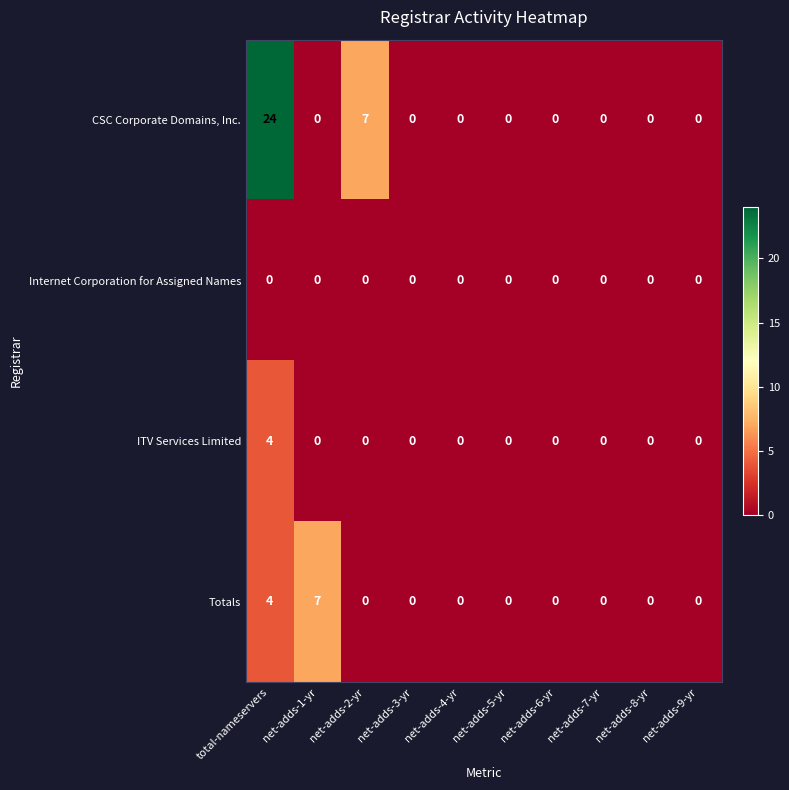

Which series has the widest spread of values?

CSC Corporate Domains, Inc.